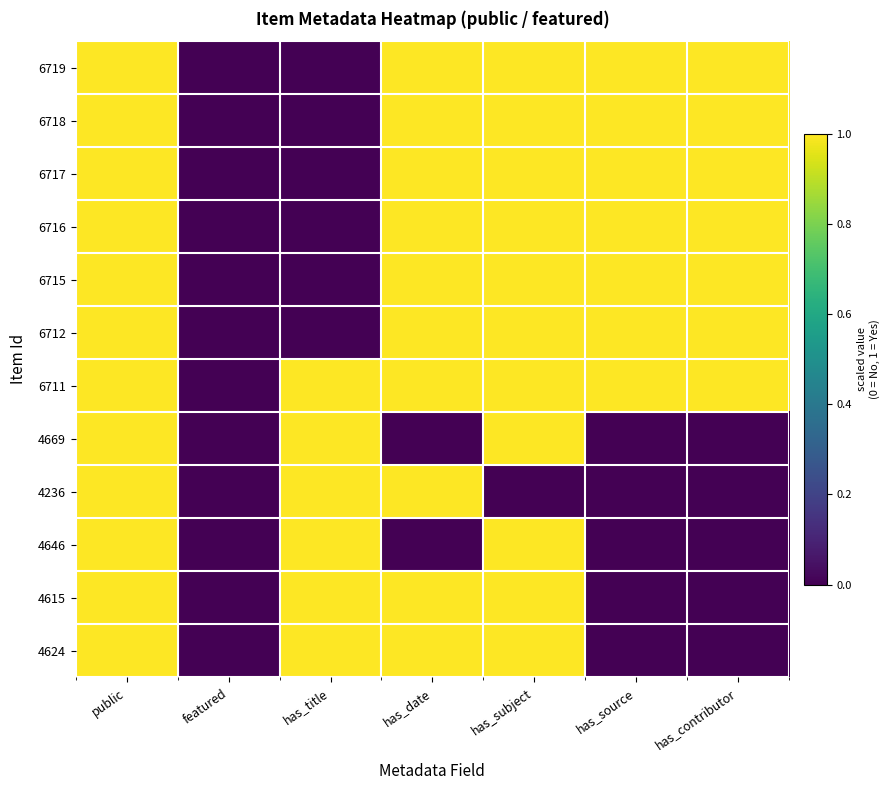

Reading right to left, transcribe all the data shown in this chart.

6719: has_contributor=1	has_source=1	has_subject=1	has_date=1	has_title=0	featured=0	public=1
6718: has_contributor=1	has_source=1	has_subject=1	has_date=1	has_title=0	featured=0	public=1
6717: has_contributor=1	has_source=1	has_subject=1	has_date=1	has_title=0	featured=0	public=1
6716: has_contributor=1	has_source=1	has_subject=1	has_date=1	has_title=0	featured=0	public=1
6715: has_contributor=1	has_source=1	has_subject=1	has_date=1	has_title=0	featured=0	public=1
6712: has_contributor=1	has_source=1	has_subject=1	has_date=1	has_title=0	featured=0	public=1
6711: has_contributor=1	has_source=1	has_subject=1	has_date=1	has_title=1	featured=0	public=1
4669: has_contributor=0	has_source=0	has_subject=1	has_date=0	has_title=1	featured=0	public=1
4236: has_contributor=0	has_source=0	has_subject=0	has_date=1	has_title=1	featured=0	public=1
4646: has_contributor=0	has_source=0	has_subject=1	has_date=0	has_title=1	featured=0	public=1
4615: has_contributor=0	has_source=0	has_subject=1	has_date=1	has_title=1	featured=0	public=1
4624: has_contributor=0	has_source=0	has_subject=1	has_date=1	has_title=1	featured=0	public=1